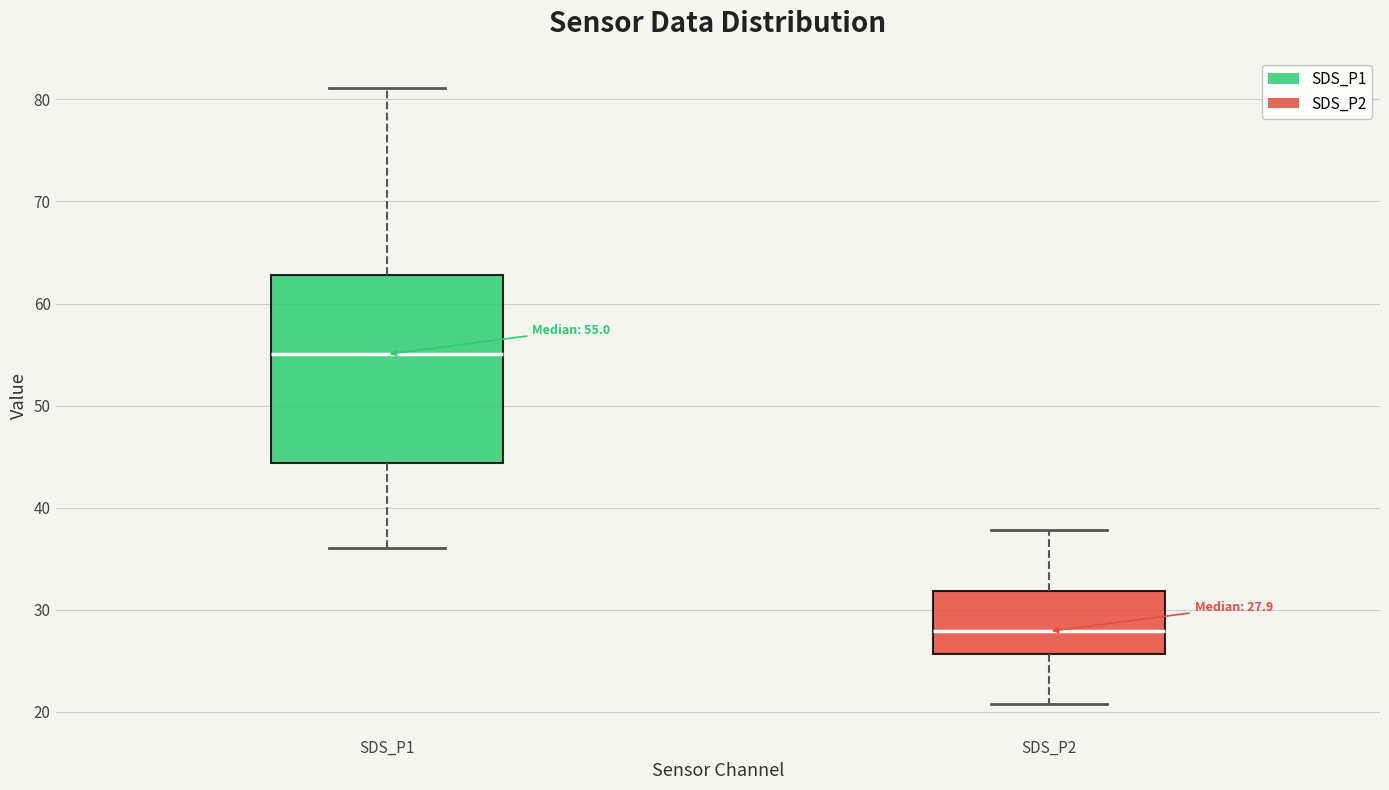

Comparing the boxes themselves (not the whiskers), which one is the tallest?

SDS_P1